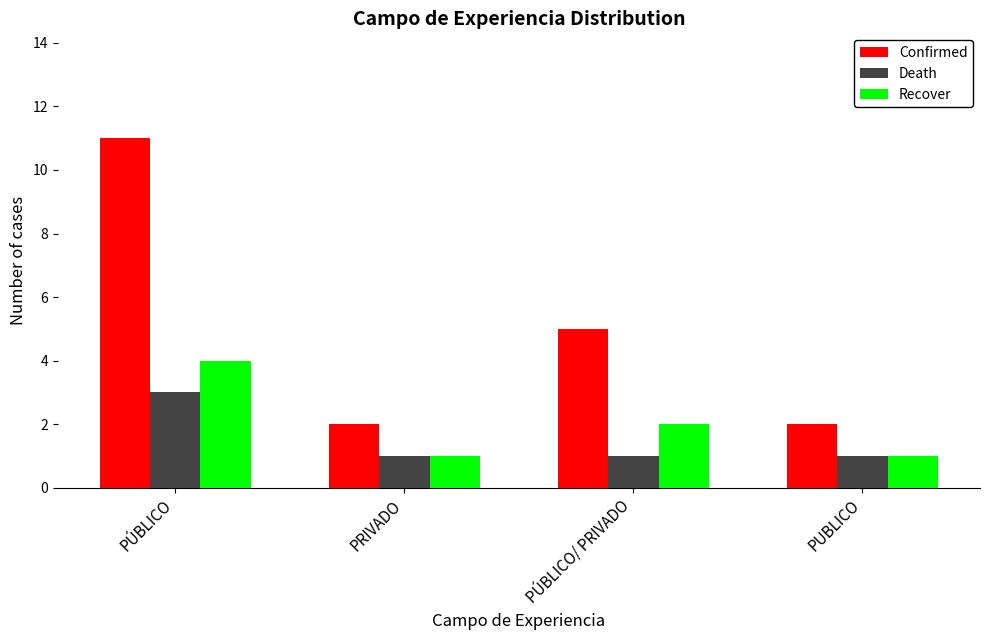

The value of Confirmed at PÚBLICO is 5. True or false?

False